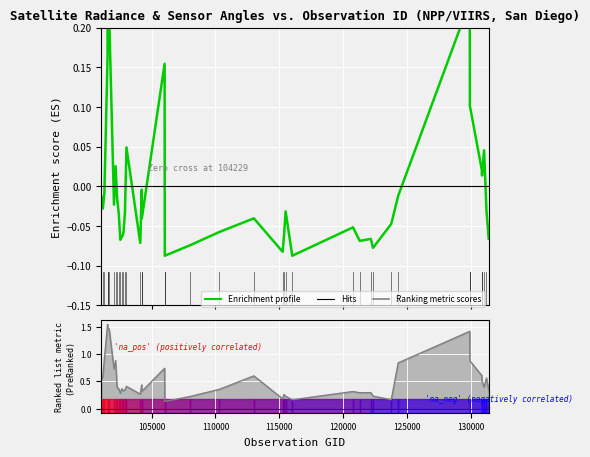

True or false: Enrichment profile has more than 1 points higher than both neighbors.

True